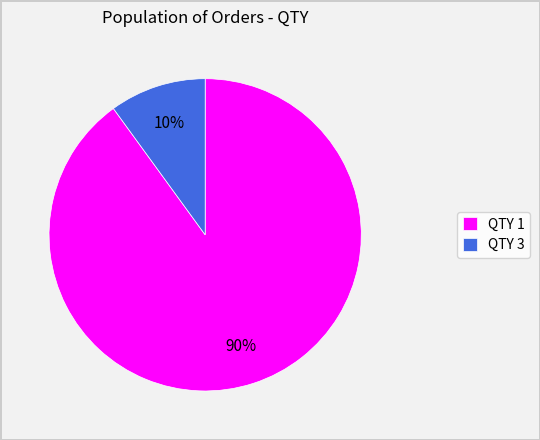

How many slices are in this pie chart?

2